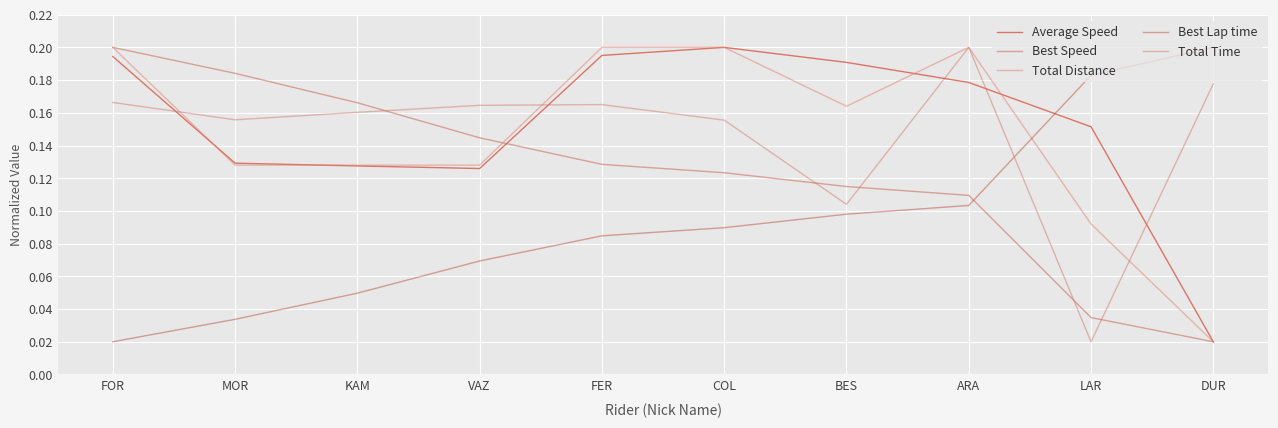

Is the value of Total Time at COL greater than the value of Average Speed at ARA?

No